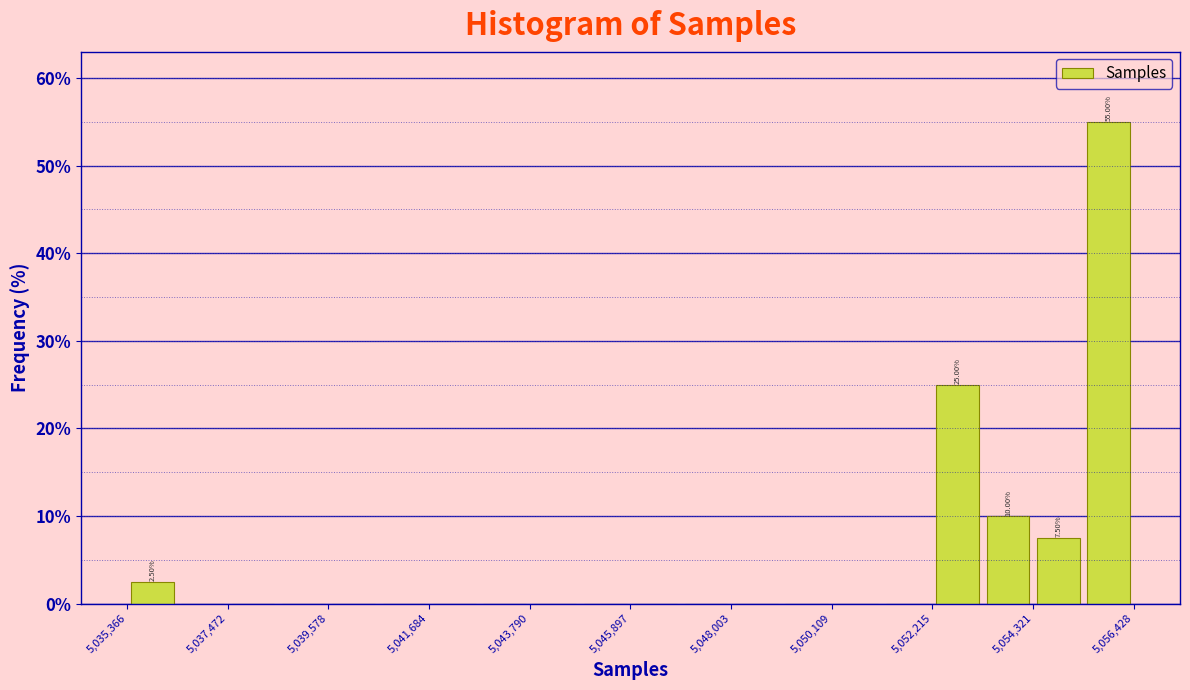

Around what value on the x-axis is the tallest bar? Give the approximate position of its centre, as read against the axis.

5056000